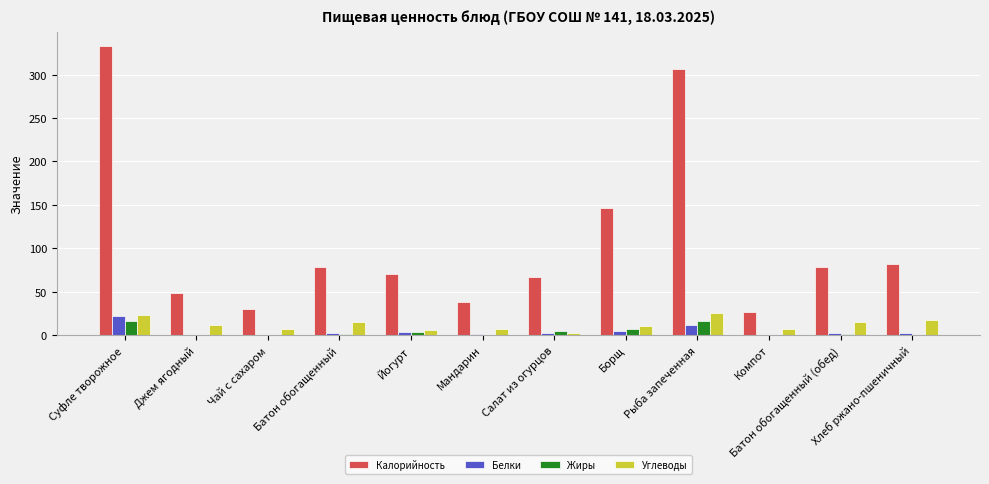

How many series are shown in this chart?

4